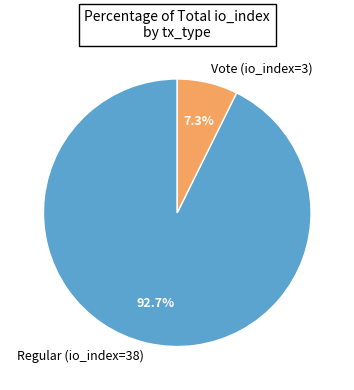

To the nearest percent, what is the combined percentage of Regular (io_index=38) and Vote (io_index=3)?

100%